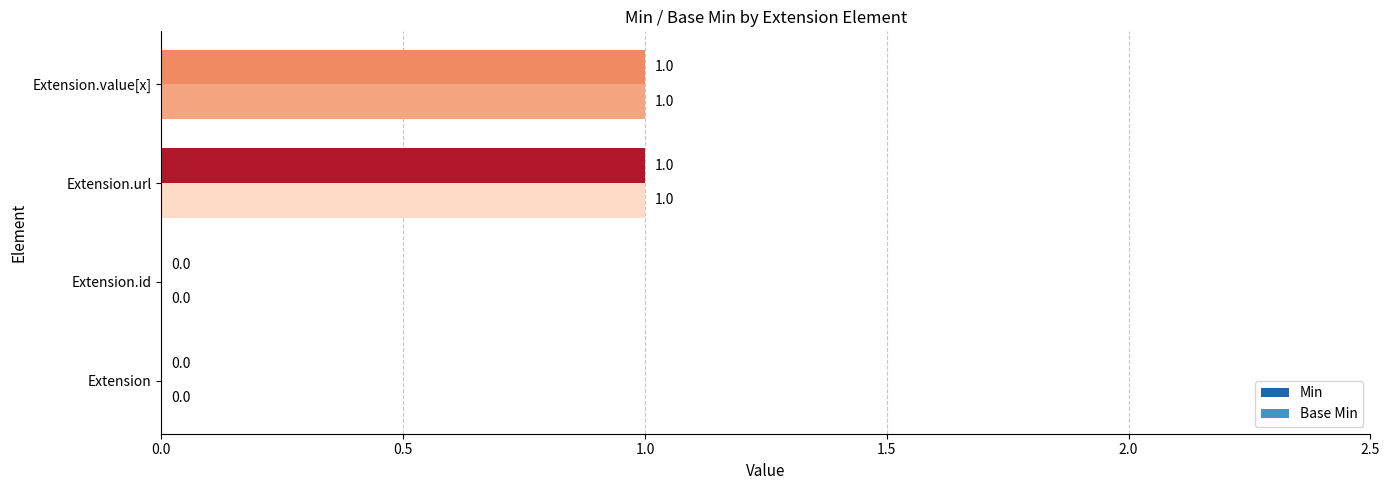

Is it true that Min equals 1 at Extension?

False